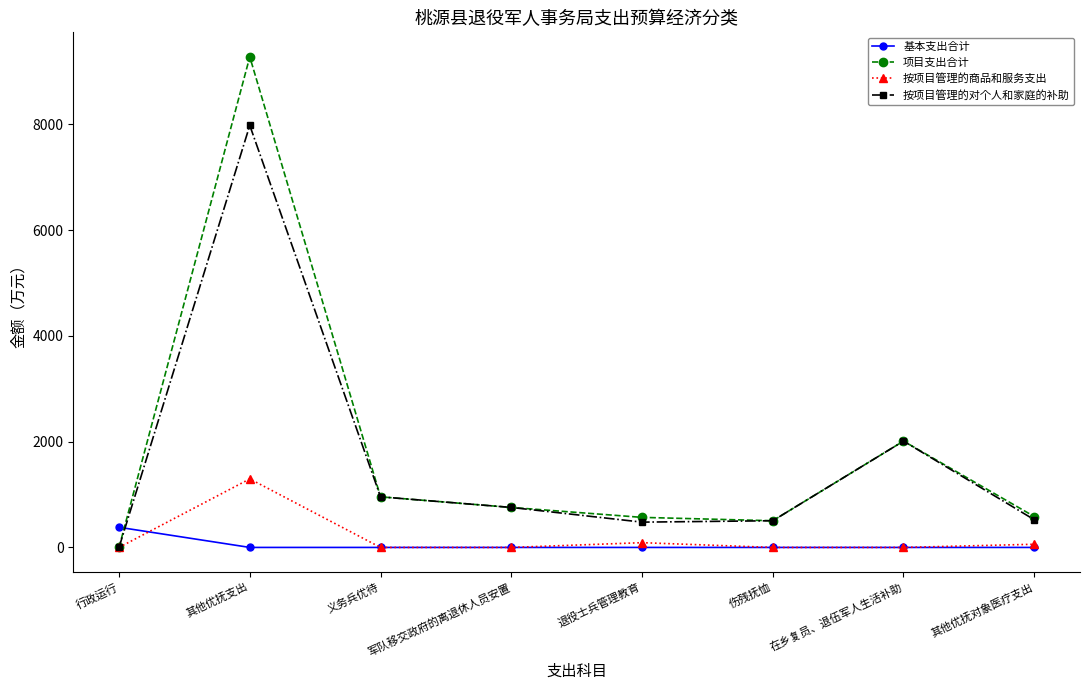

At which label does 项目支出合计 reach its peak?

其他优抚支出